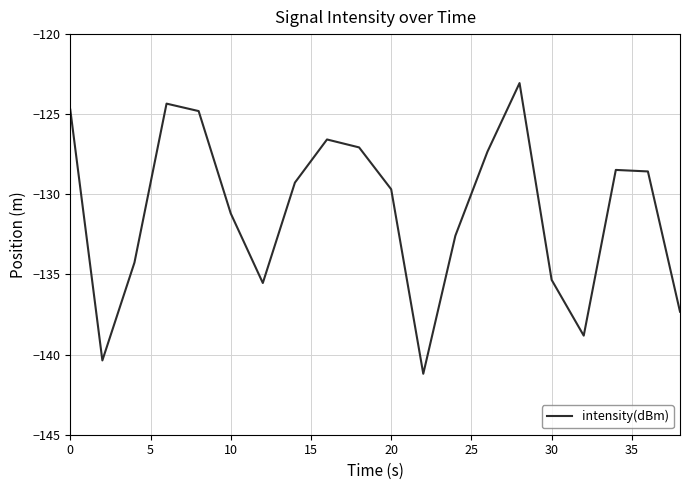

What is the minimum value shown in the chart?

-141.2